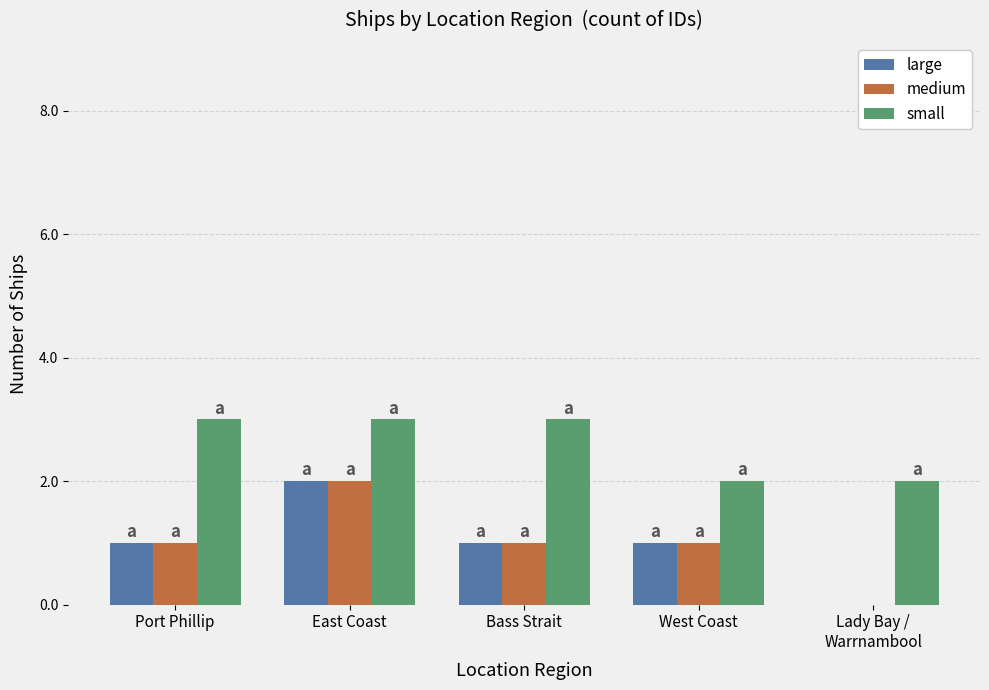

The value of small at East Coast is 3. True or false?

True